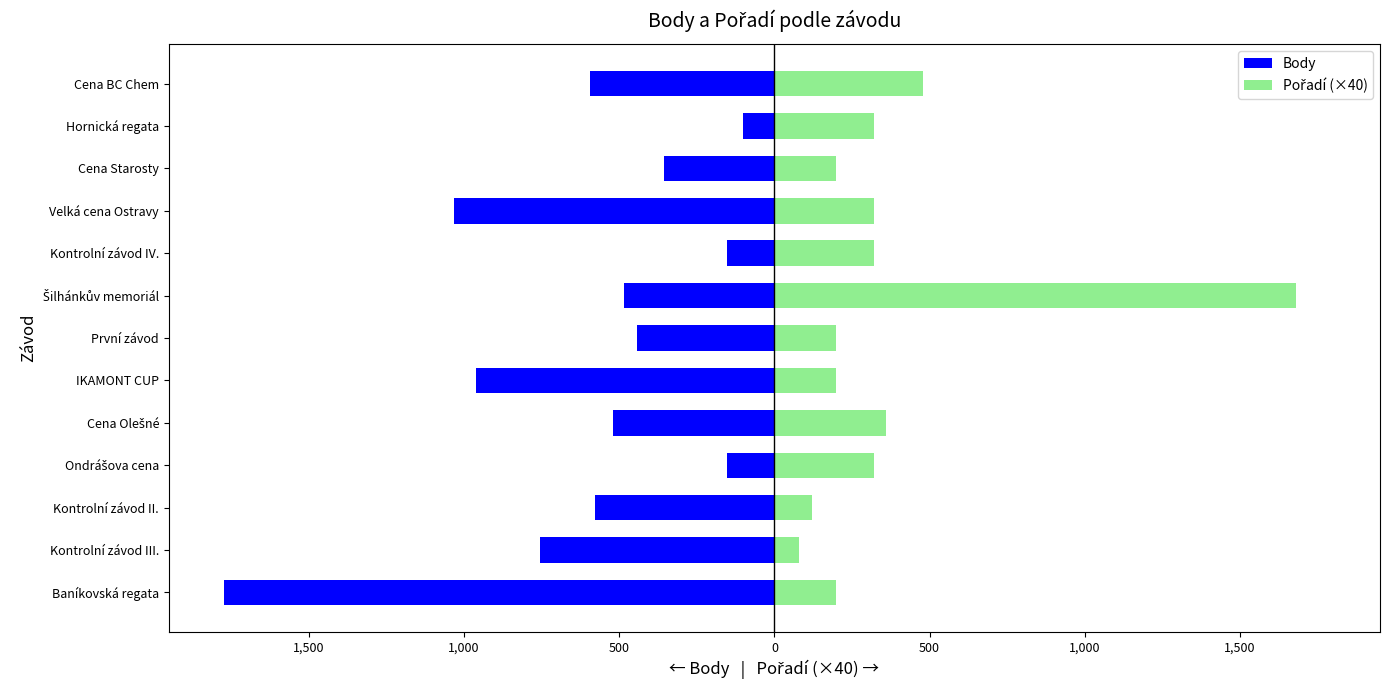

How many bars are there in total?

26